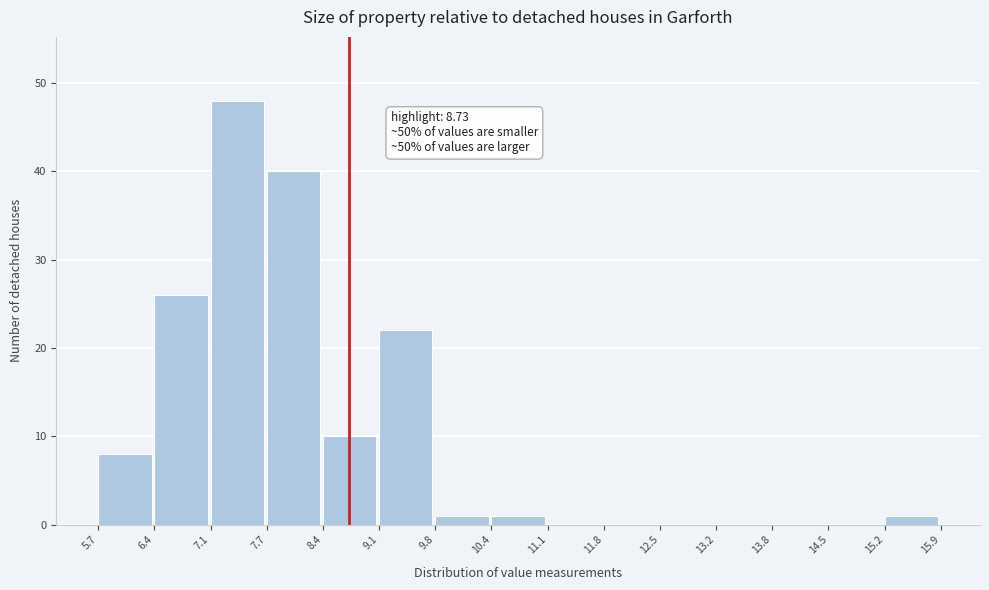

Which range on the x-axis has the tallest bar?

7.1 to 7.7